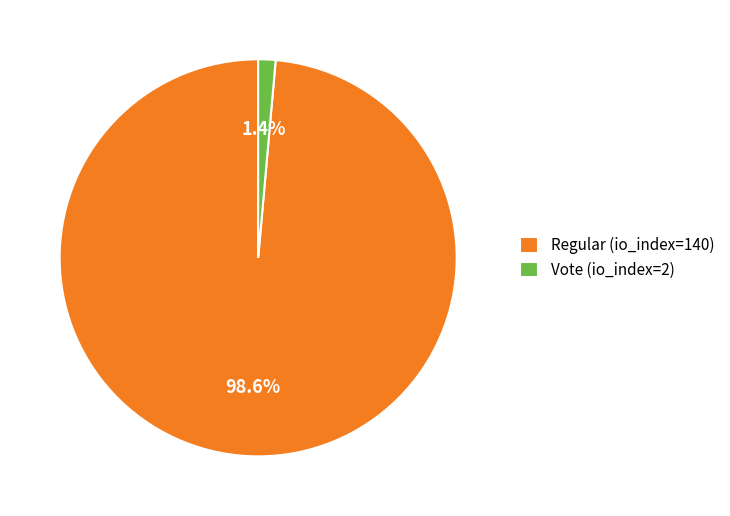

Is it true that Regular (io_index=140) is 89% of the pie?

False